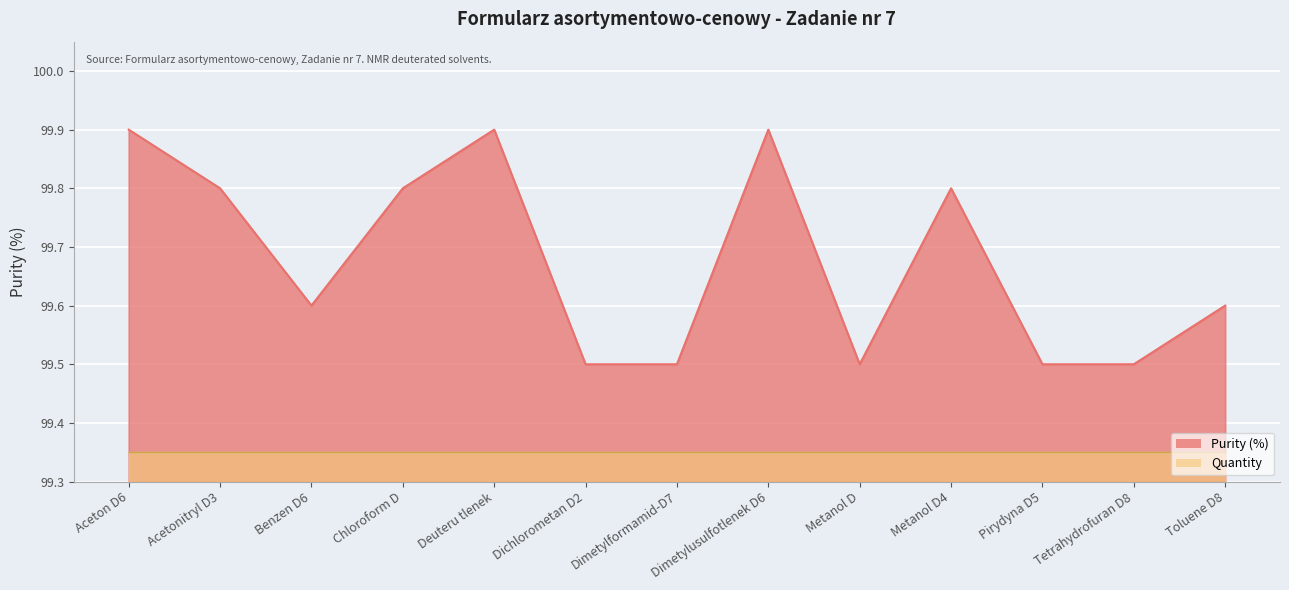

Rank the categories by value from highest to lowest.

Aceton D6, Deuteru tlenek, Dimetylusulfotlenek D6, Acetonitryl D3, Chloroform D, Metanol D4, Benzen D6, Toluene D8, Dichlorometan D2, Dimetylformamid-D7, Metanol D, Pirydyna D5, Tetrahydrofuran D8